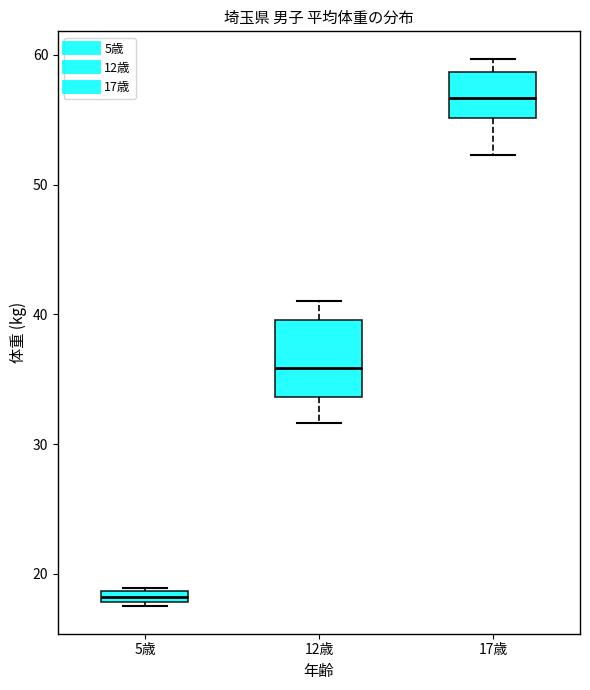

Where is the upper edge of the box for 5歳 on the y-axis? The values are not printed on the chart, so give them approximately, as read against the axis.

19